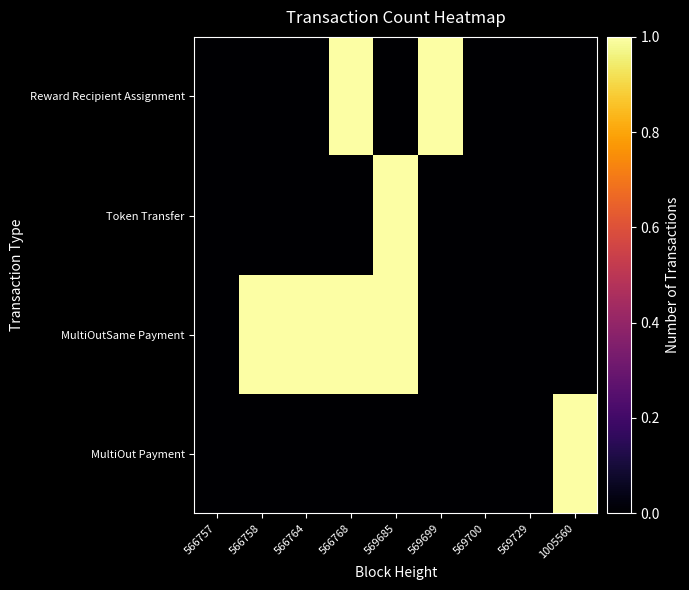

Rank the series by their maximum value, from lowest to highest.

MultiOut Payment, MultiOutSame Payment, Token Transfer, Reward Recipient Assignment